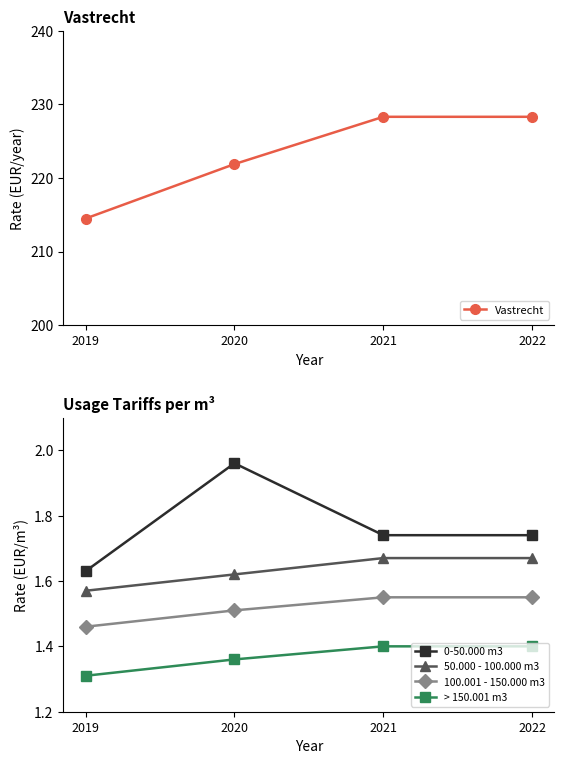

Is this an area chart (filled region under the line)?

No